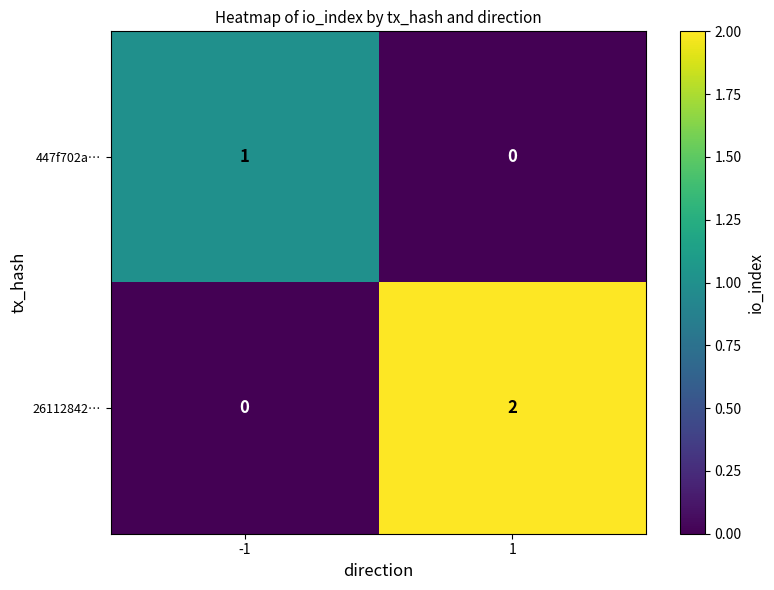

List the series in order of their peak value, highest first.

26112842…, 447f702a…